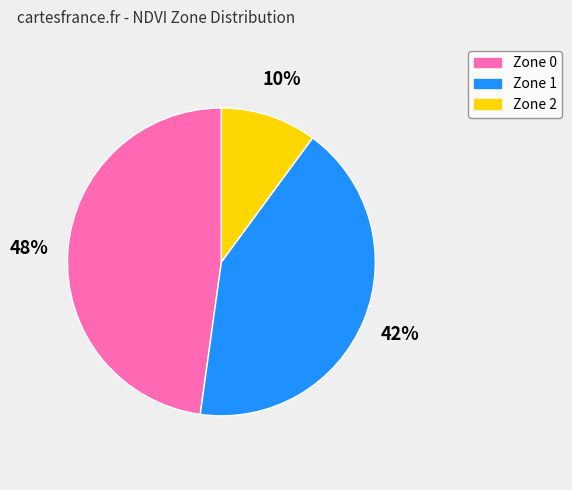

How many slices are in this pie chart?

3